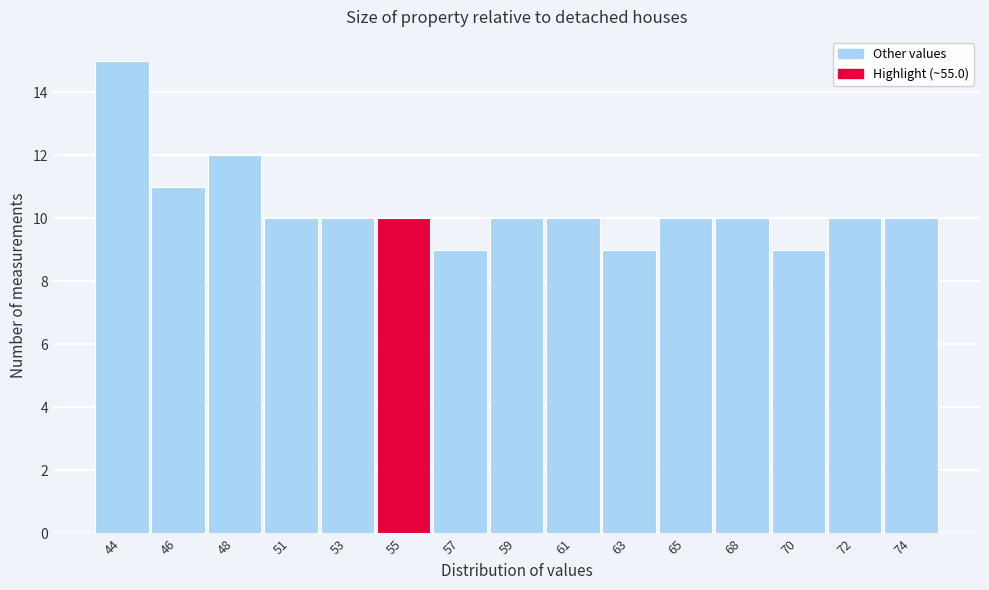

Reading left to right, transcribe all the data shown in this chart.

15	11	12	10	10	10	9	10	10	9	10	10	9	10	10